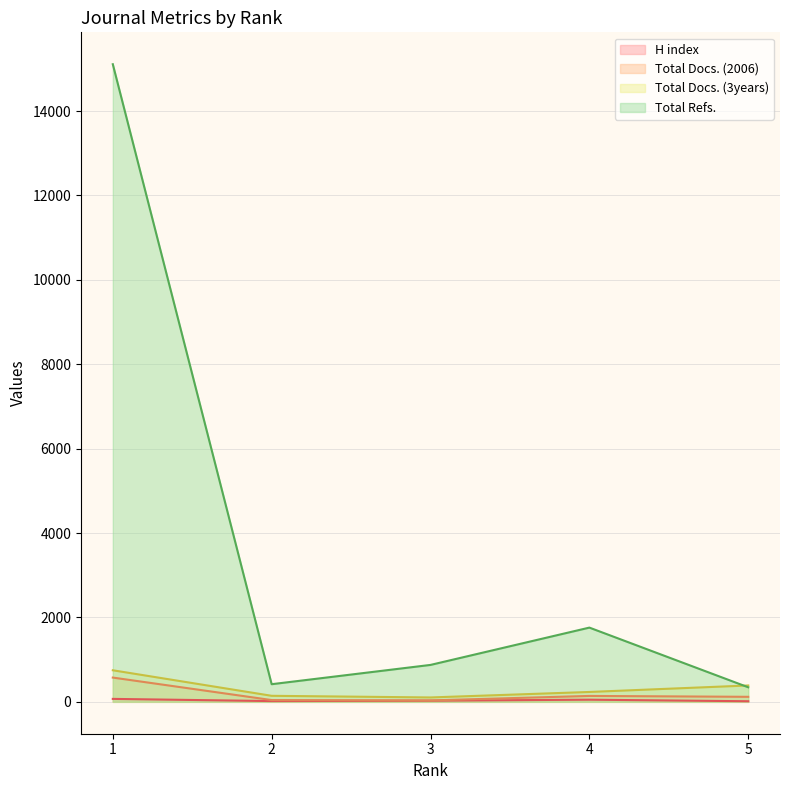

Reading right to left, transcribe all the data shown in this chart.

H index: 5=14	4=51	3=27	2=18	1=70
Total Docs. (2006): 5=119	4=140	3=34	2=42	1=575
Total Docs. (3years): 5=388	4=234	3=104	2=143	1=748
Total Refs.: 5=345	4=1759	3=875	2=418	1=15109